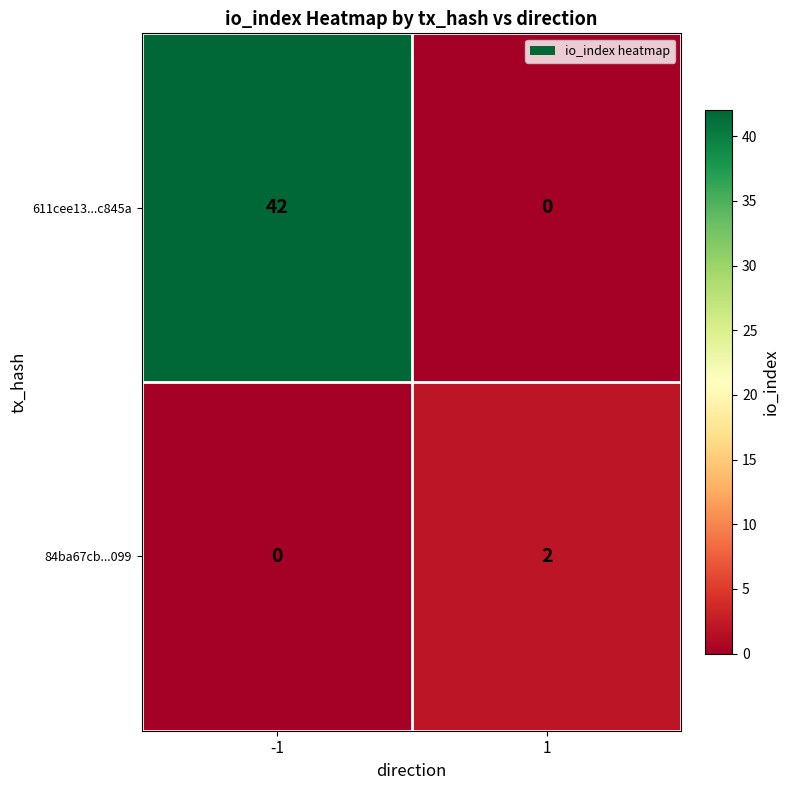

How many positive values does the 84ba67cb...099 series have?

1